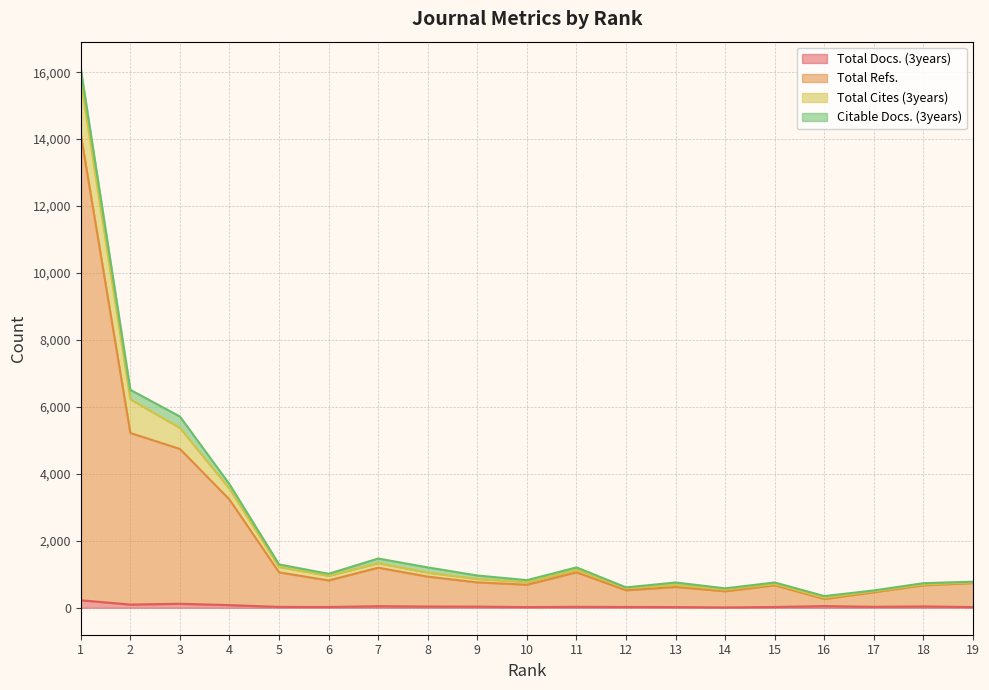

The Total Docs. (3years) series shows 119 at 3. True or false?

True